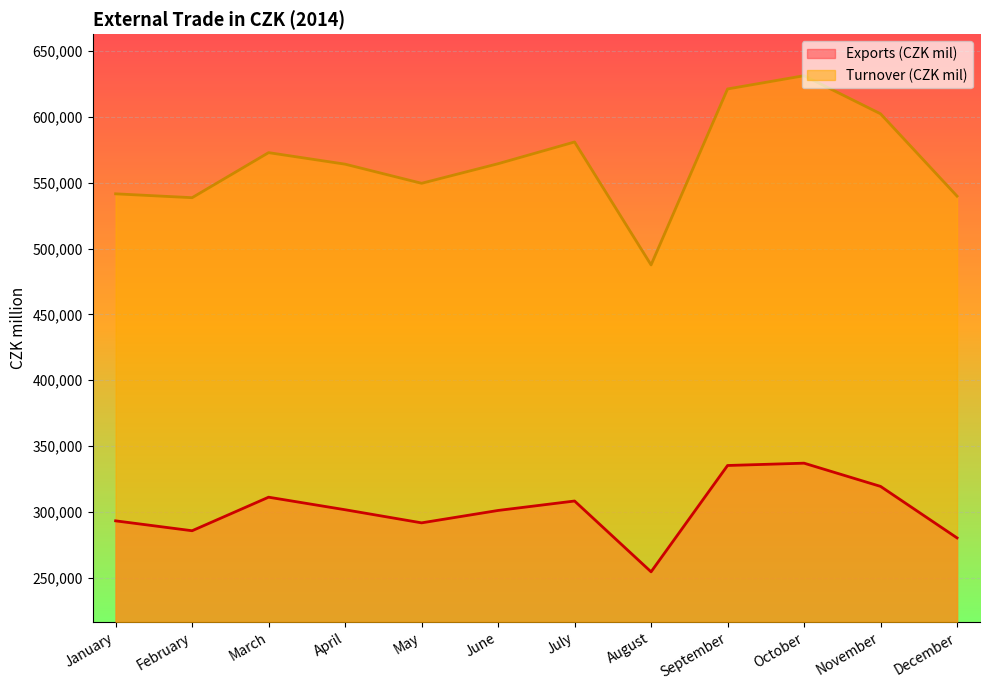

What is the smallest value displayed?

254346